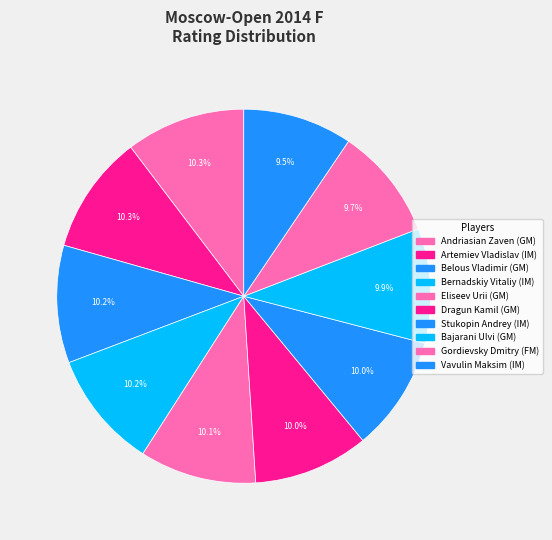

What percentage is the Bernadskiy Vitaliy (IM) slice, to the nearest percent?

10%